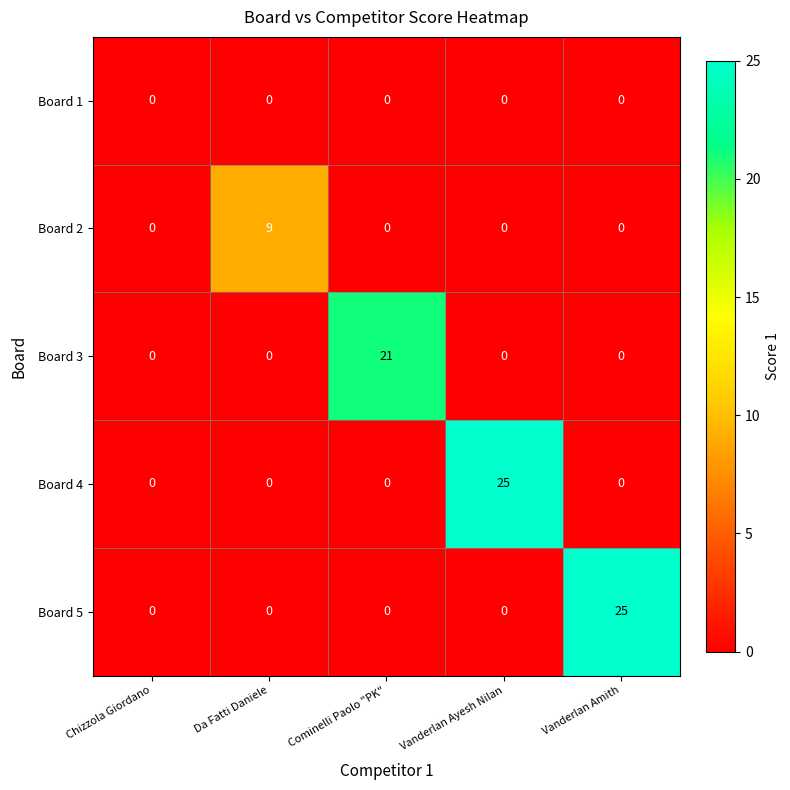

The Board 2 series shows 0 at Vanderlan Ayesh Nilan. True or false?

True